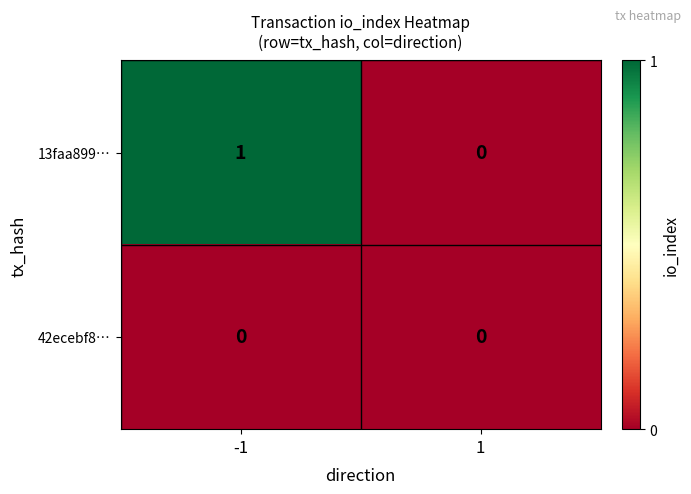

Reading left to right, transcribe all the data shown in this chart.

13faa899…: 1	0
42ecebf8…: 0	0